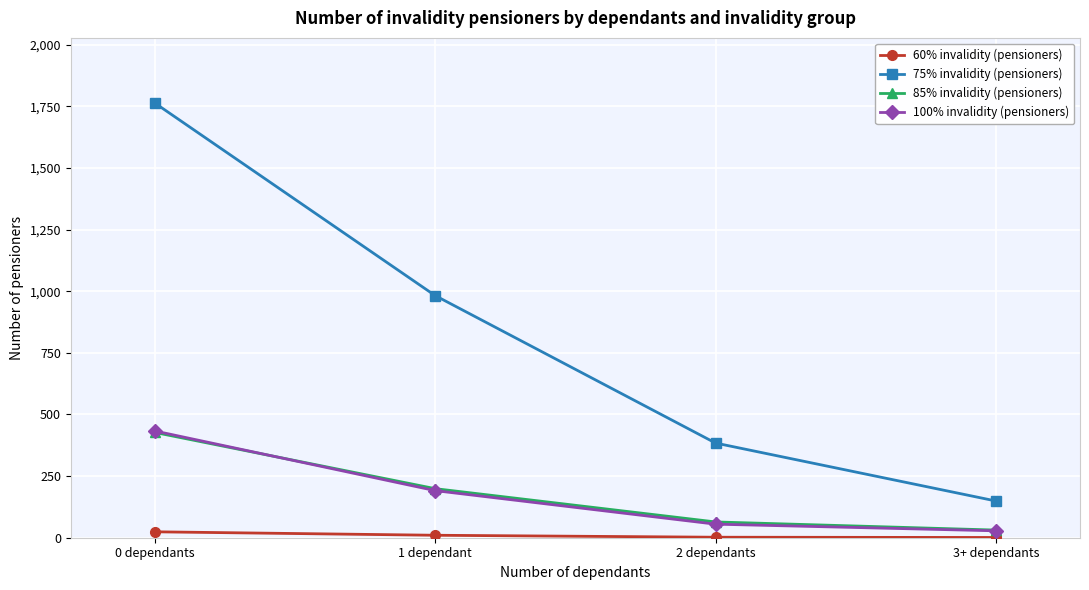

The value of 85% invalidity (pensioners) at 2 dependants is 64. True or false?

True